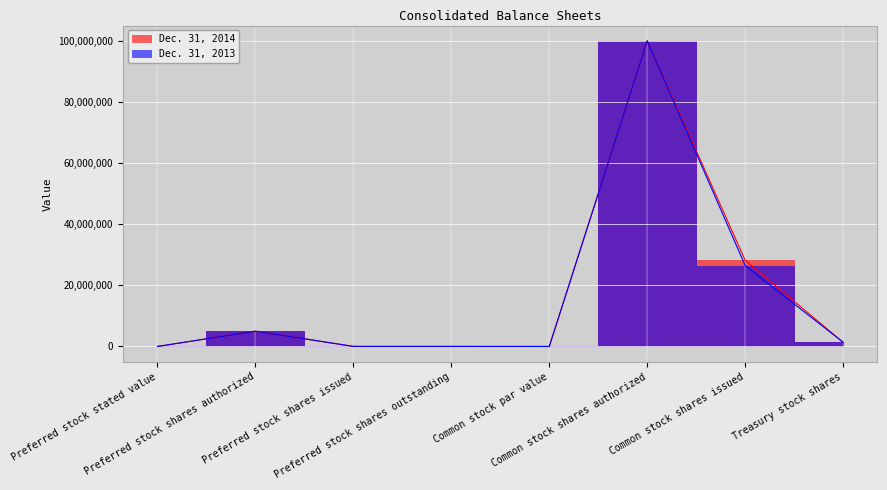

The value of Dec. 31, 2014 at Preferred stock shares outstanding is 0. True or false?

True